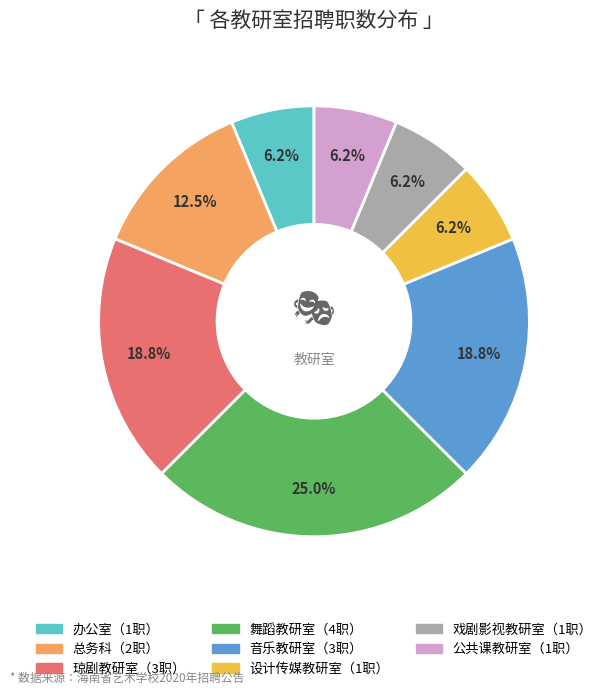

Is there any slice that represents more than half of the pie?

No